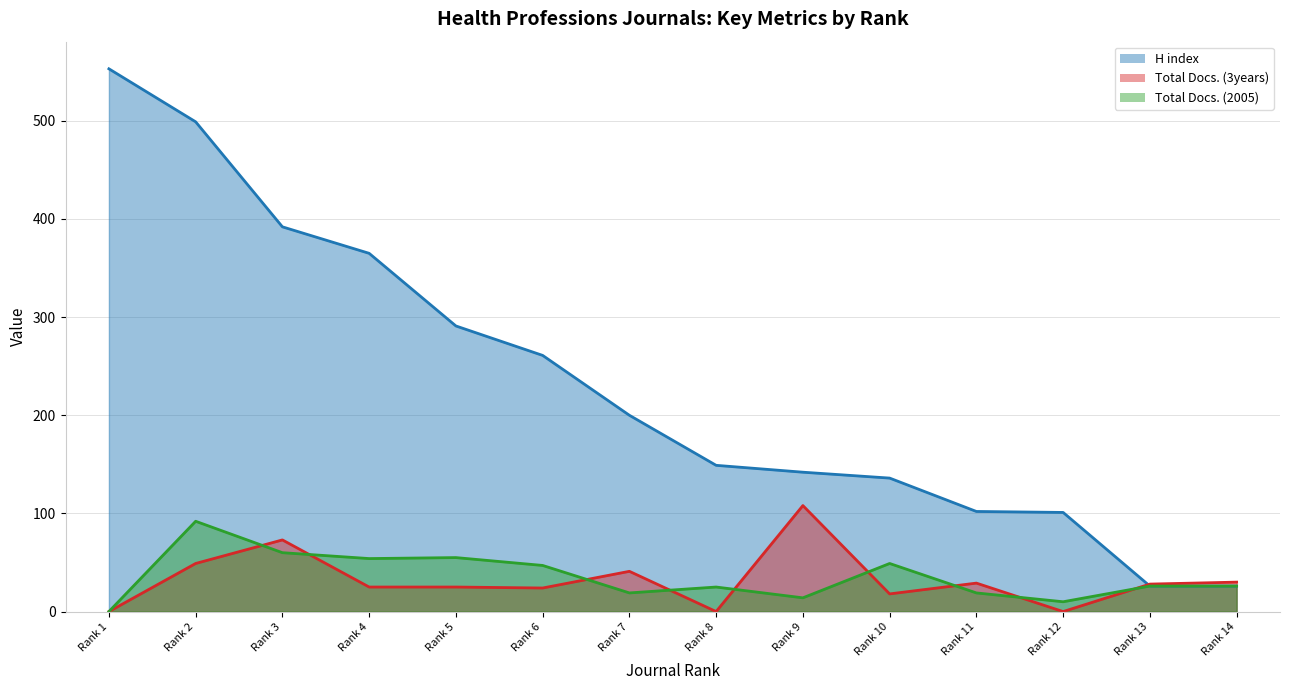

After their last crossing, which series has the higher values: Total Docs. (3years) or Total Docs. (2005)?

Total Docs. (3years)